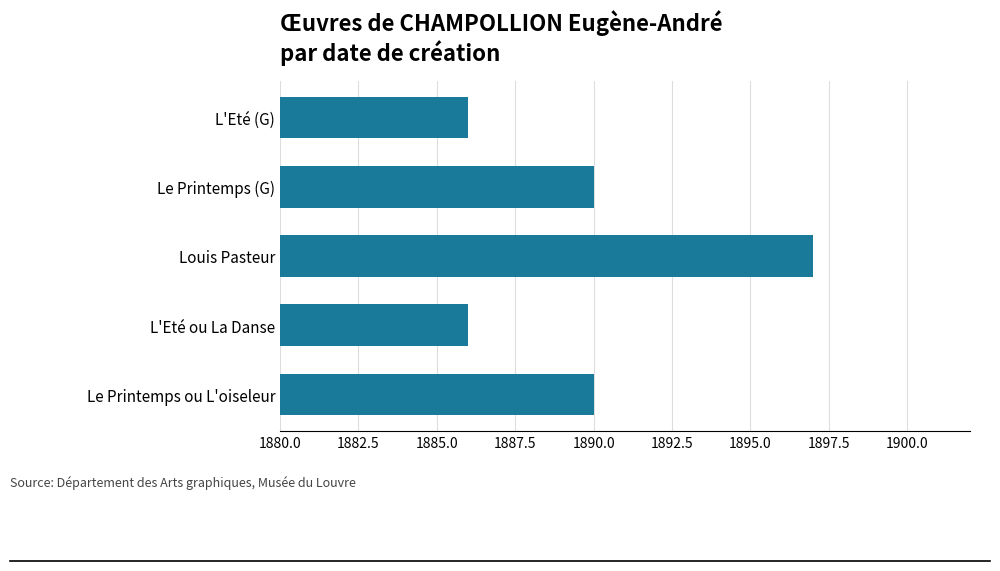

Between Le Printemps (G) and Louis Pasteur, which is larger?

Louis Pasteur